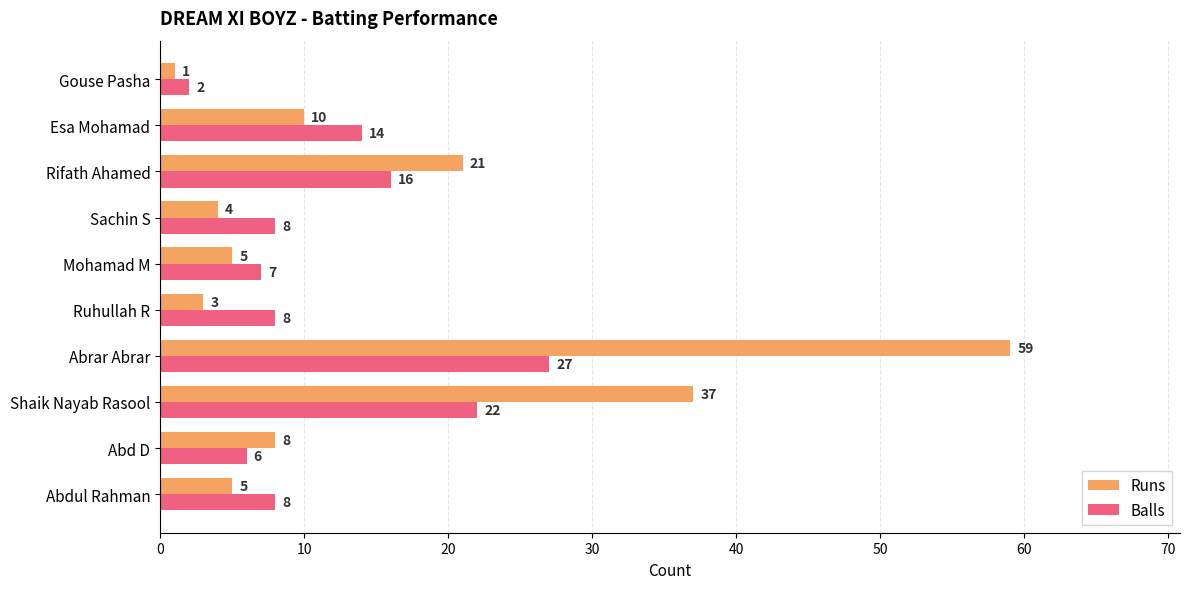

Which series has the largest range (max minus min)?

Runs